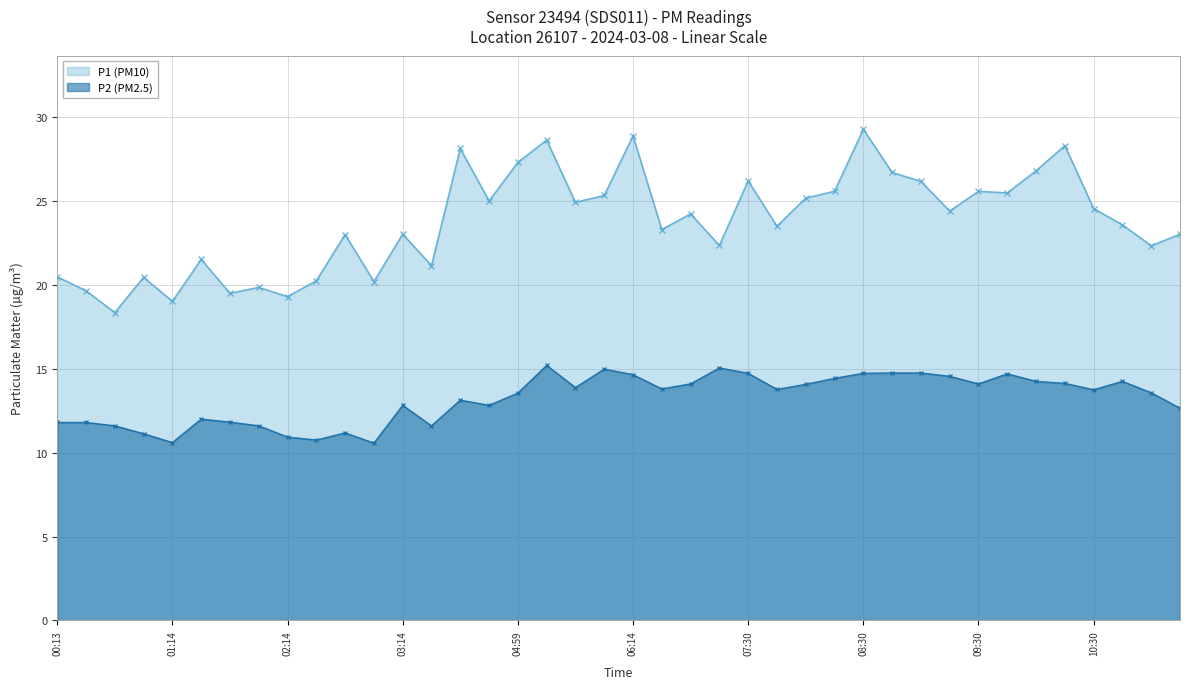

What is the sum of the P2 values at 11:01 and 08:30?

28.3